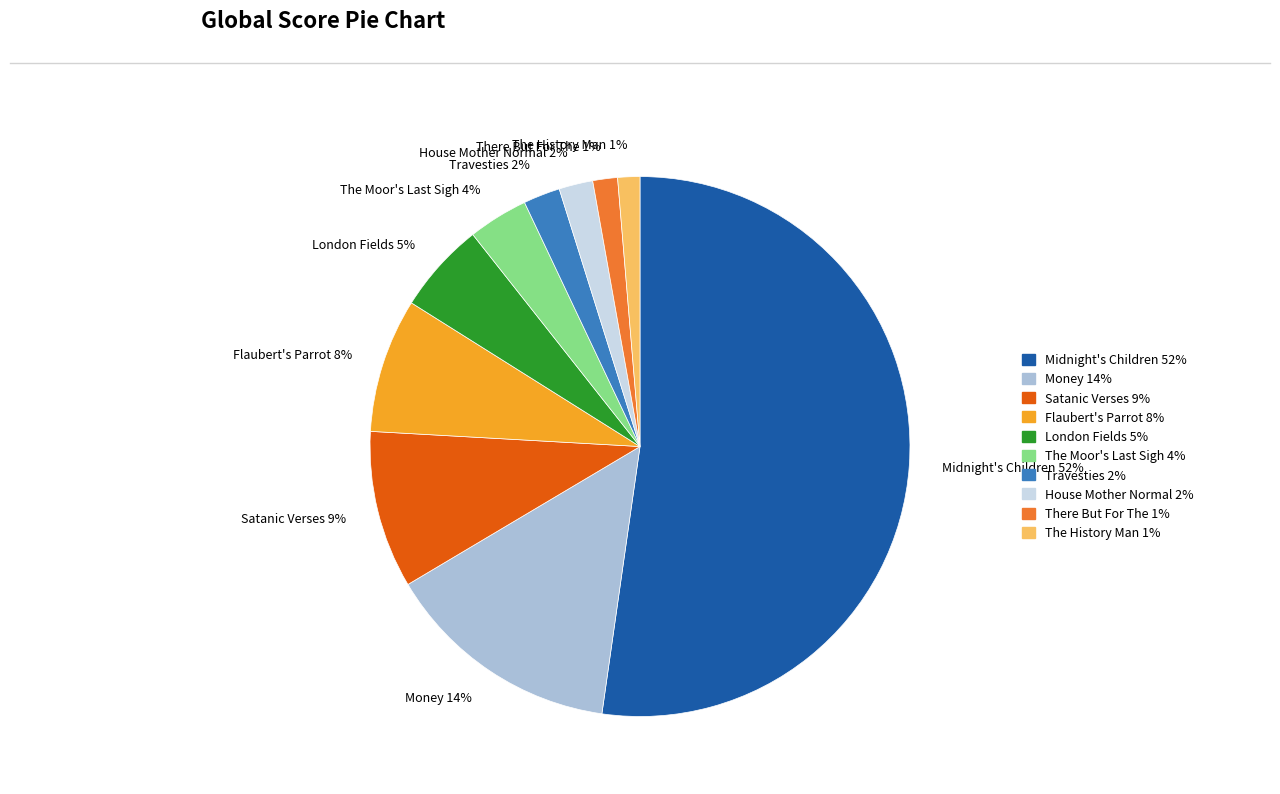

How many slices are in this pie chart?

10